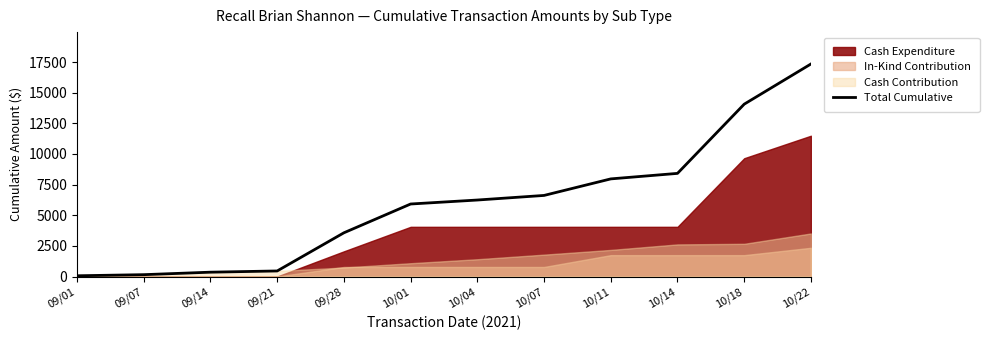

What is the average value?

5930.4